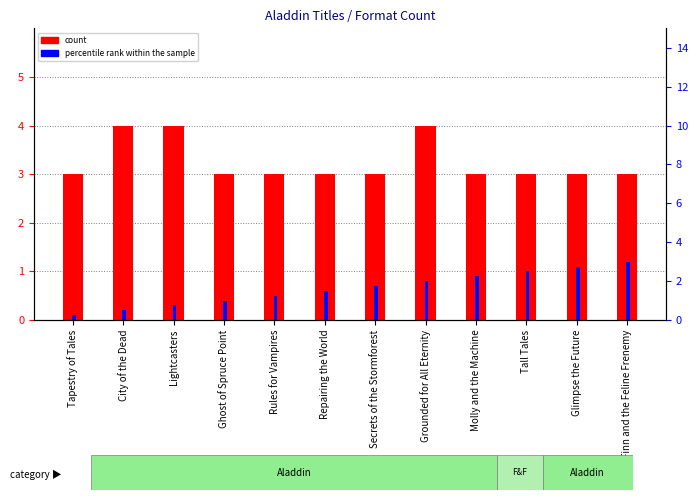

The count series shows 5.0 at Tall Tales. True or false?

False